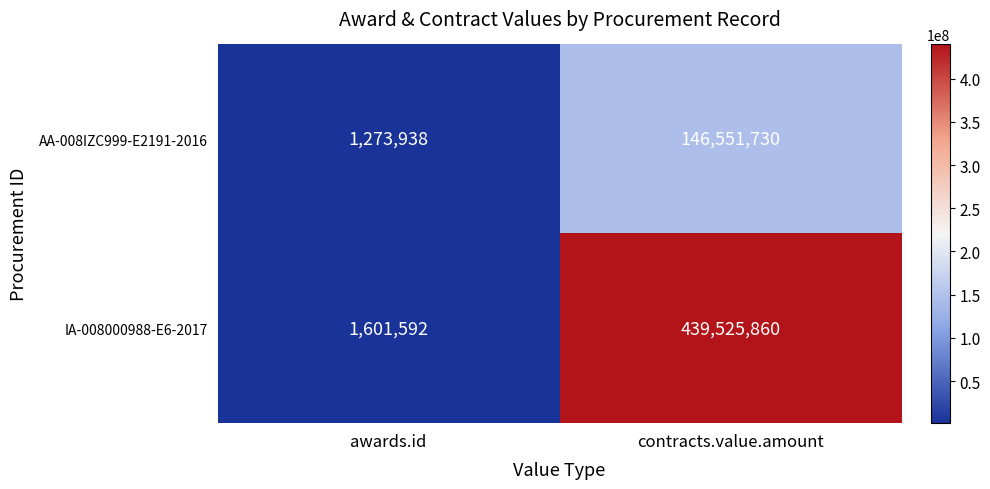

Which series has the largest total across all categories?

IA-008000988-E6-2017